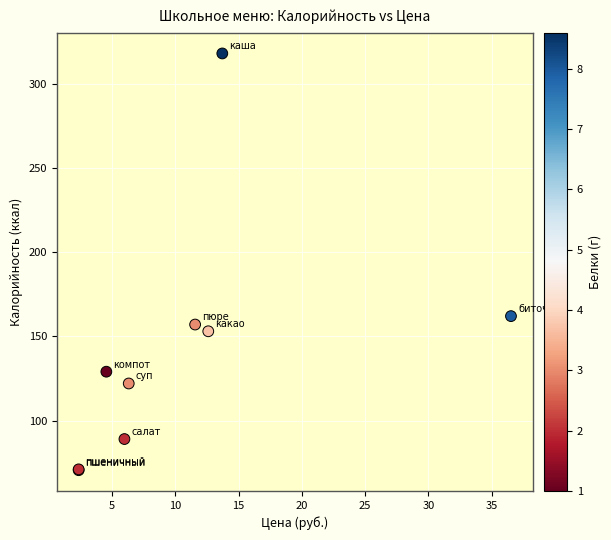

What Y value in the scatter plot is closest to 194?

162.0